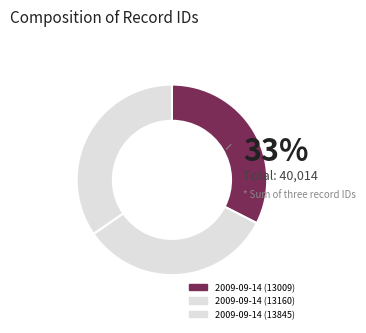

To the nearest percent, what is the combined percentage of 2009-09-14 (13160) and 2009-09-14 (13009)?

65%